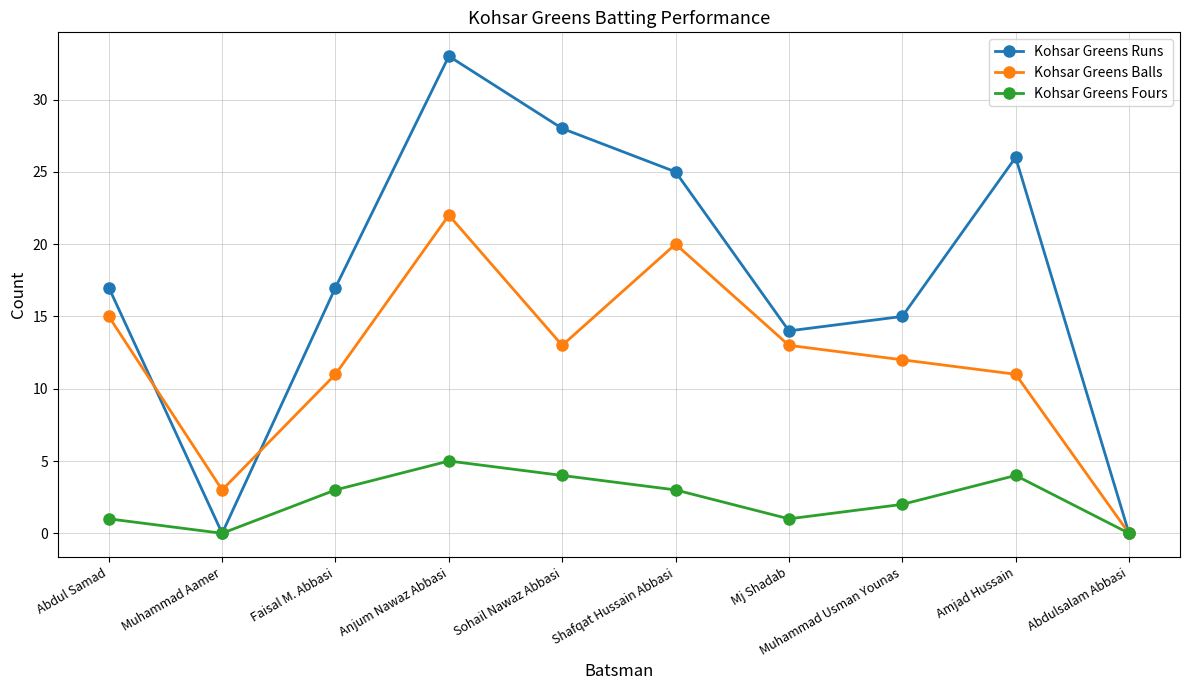

What is the difference between the Kohsar Greens Balls values at Muhammad Usman Younas and Sohail Nawaz Abbasi?

1